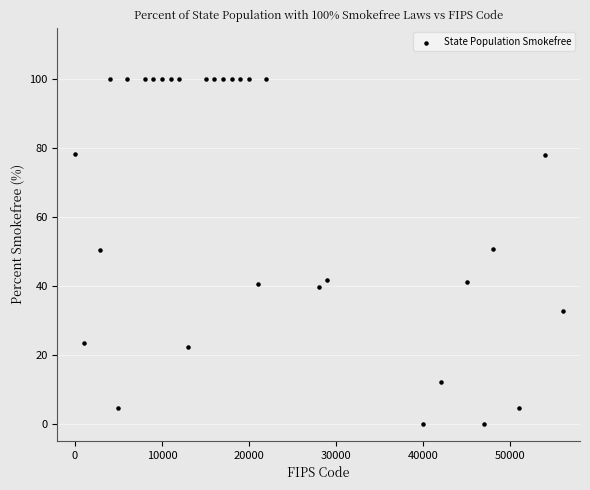

What is the range of X values (max minus min)?

56000.0